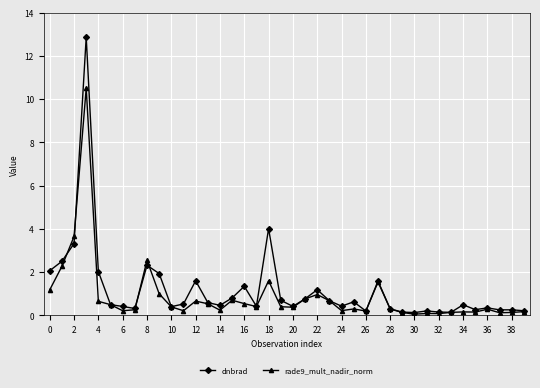

What is the maximum value for dnbrad?

12.9